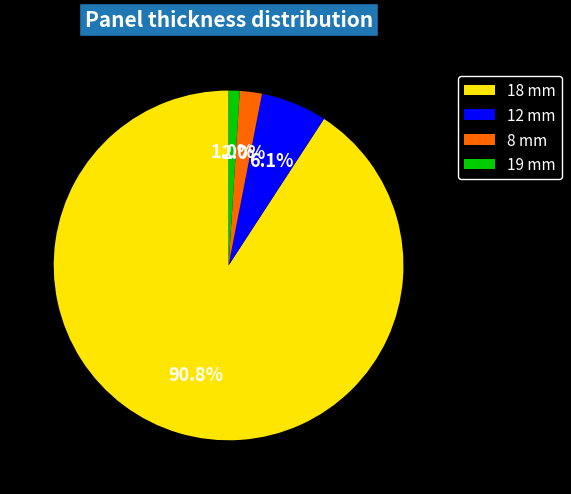

Between 12 mm and 19 mm, which is larger?

12 mm